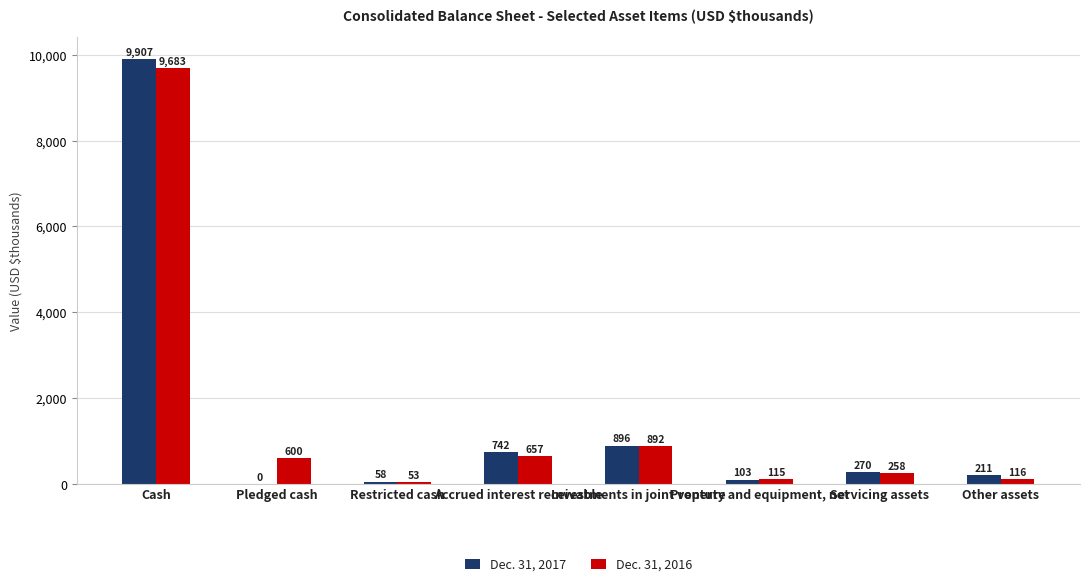

Which series has the largest total across all categories?

Dec. 31, 2016